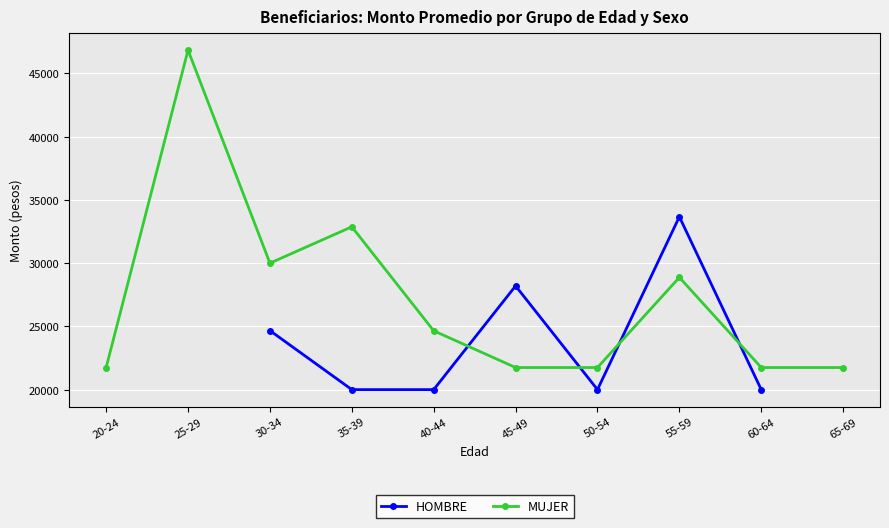

Rank the series at 25-29 from lowest to highest value.

HOMBRE, MUJER